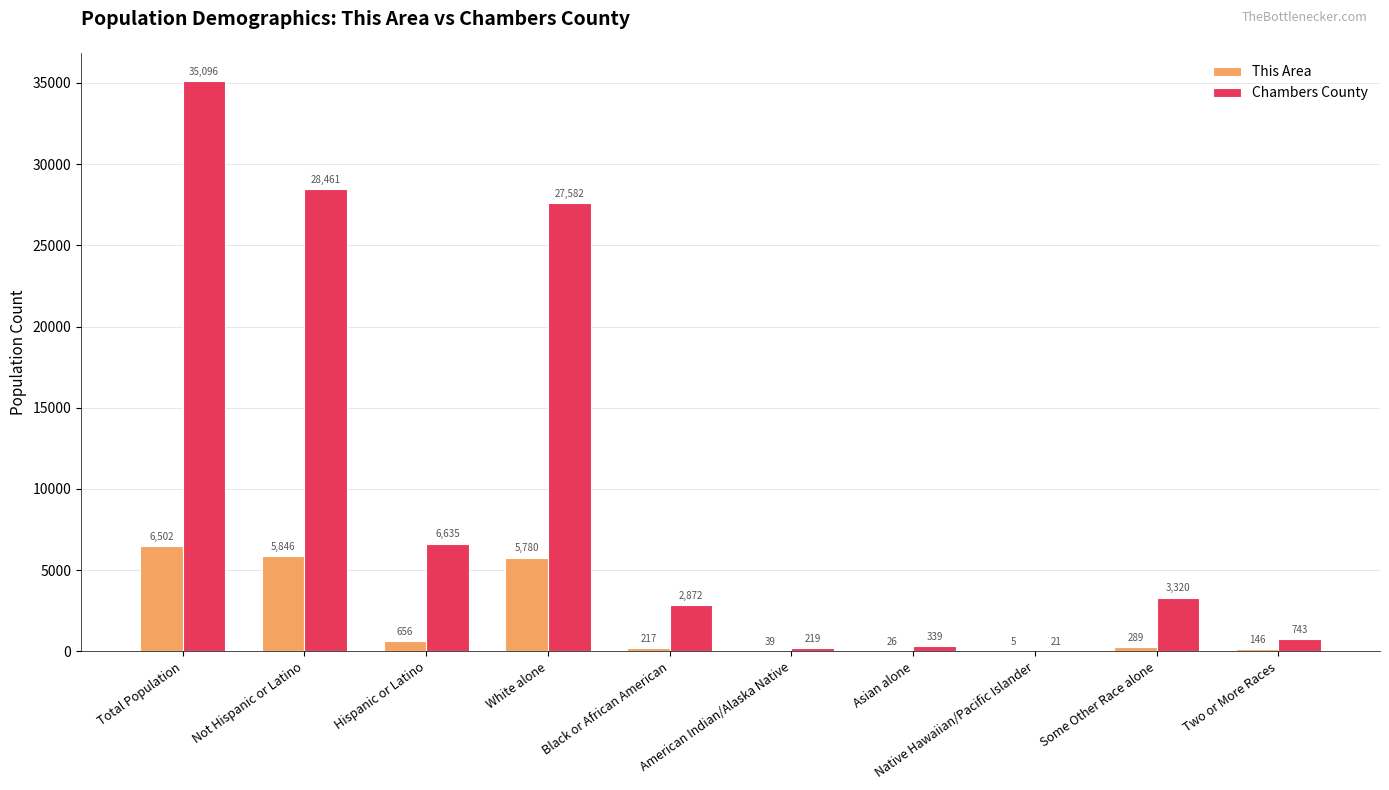

Is it true that This Area equals 146 at Two or More Races?

True